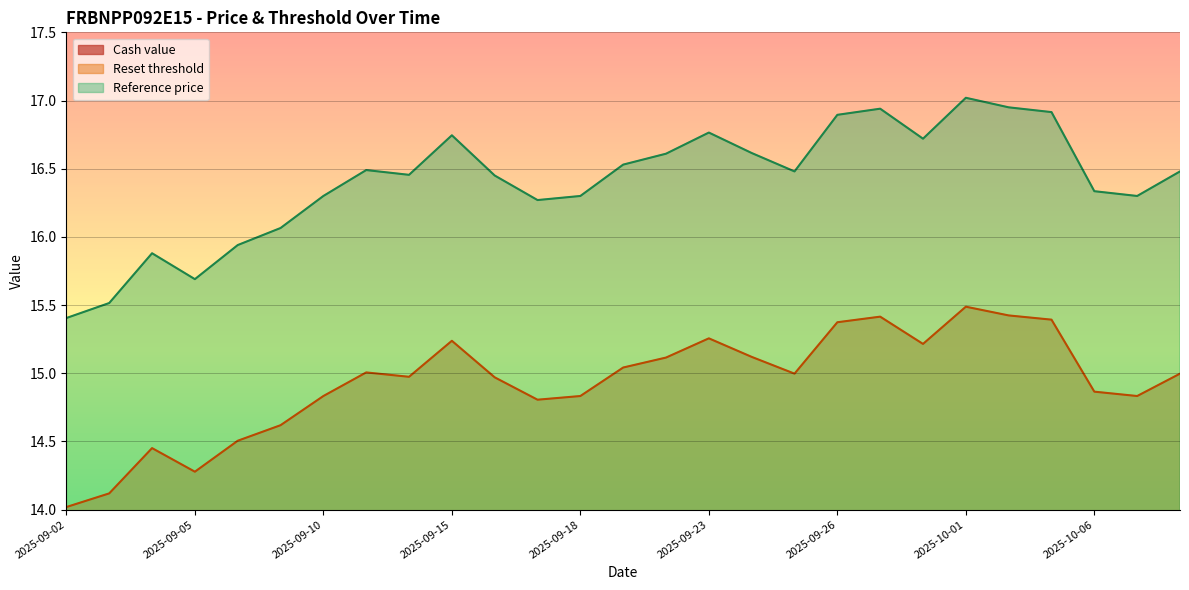

What is the difference between the Reset threshold values at 2025-09-29 and 2025-09-19?

0.4